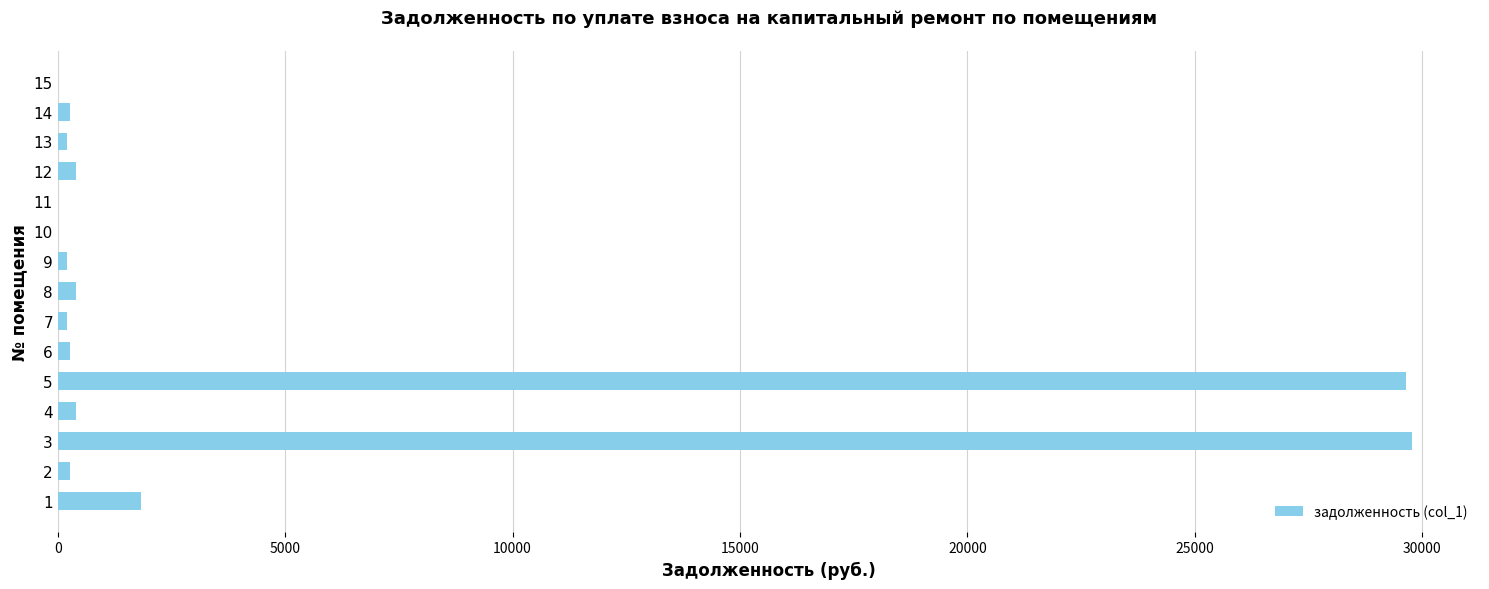

How many data points are above 277?

8